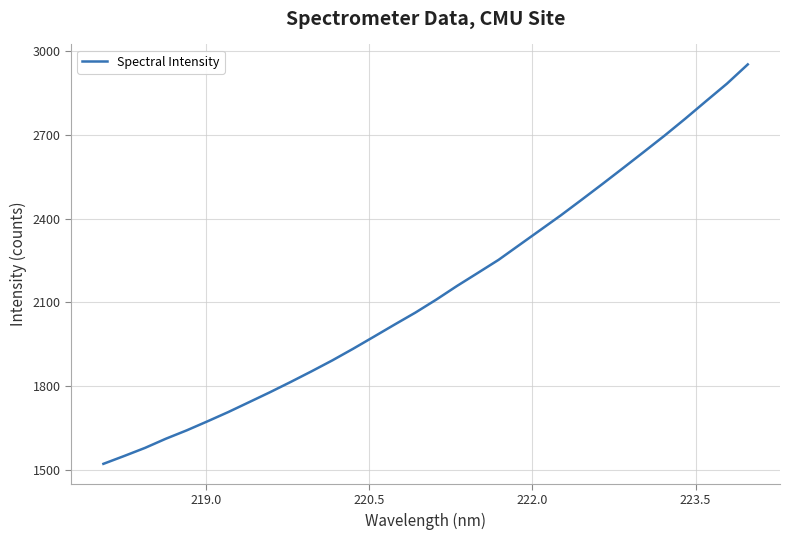

True or false: there are more than 0 points higher than both neighbors.

False